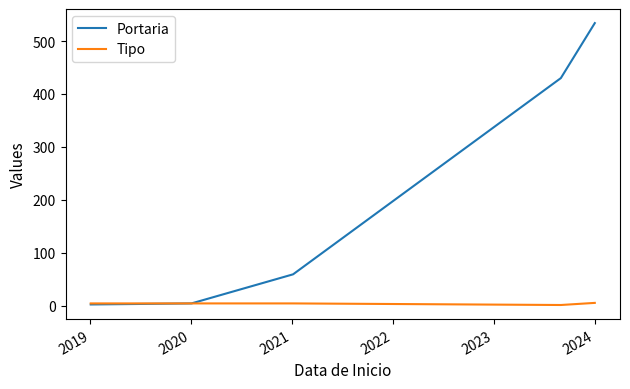

List the series in order of their overall mean, highest first.

Portaria, Tipo